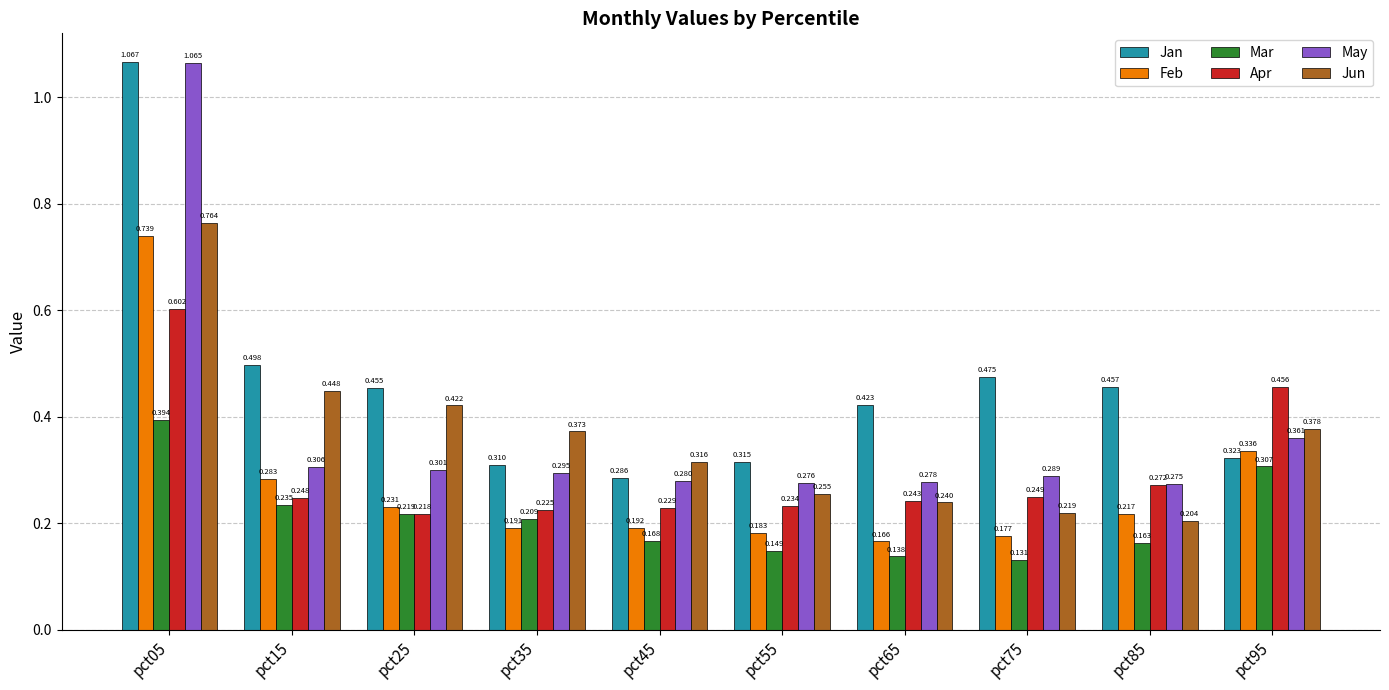

How many bars are there in total?

60